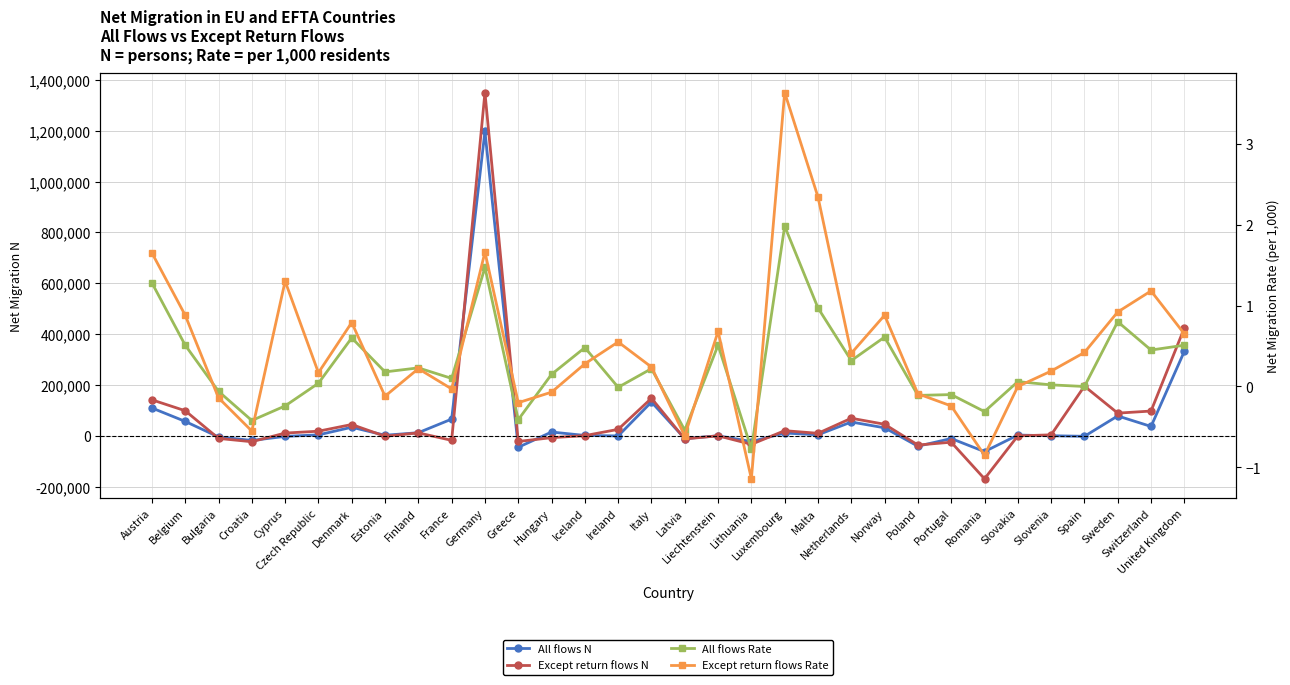

At which category is the sum across all series the highest?

Germany